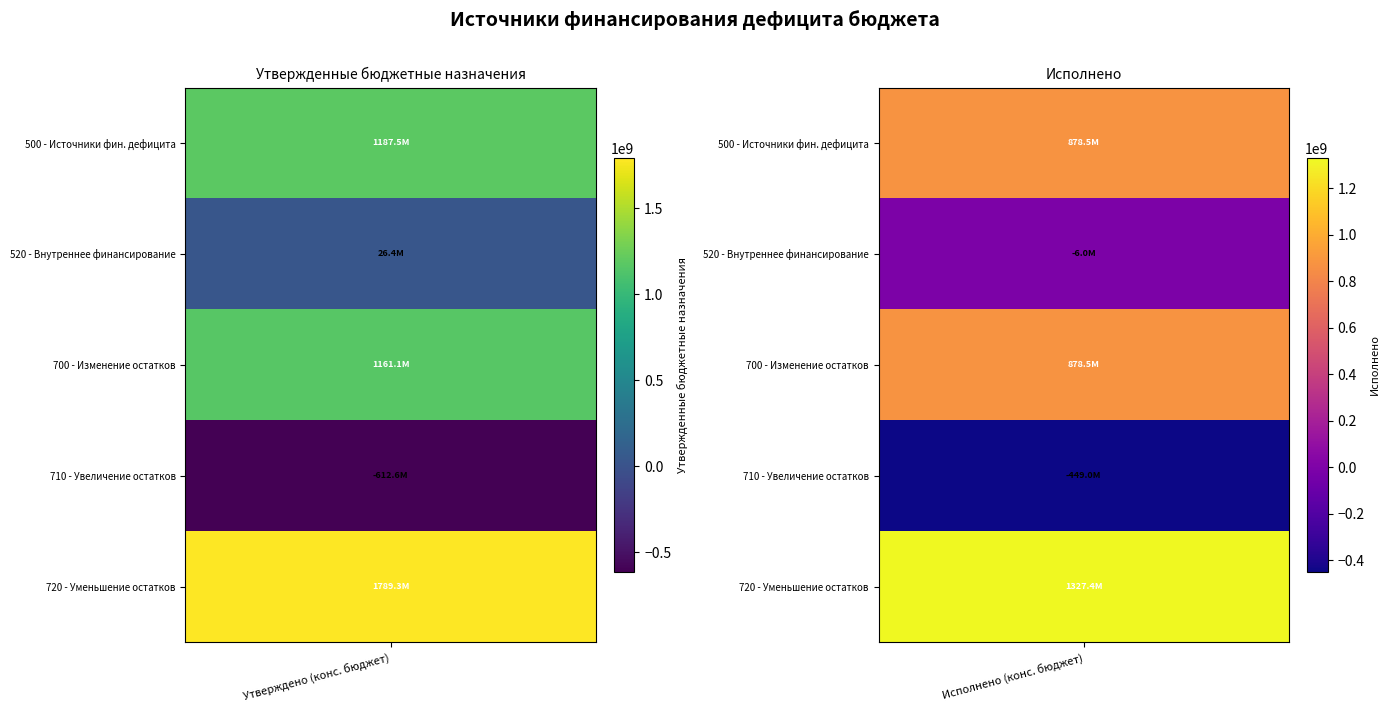

The увеличение остатков средств (710) series shows -612612440.0 at 0. True or false?

True